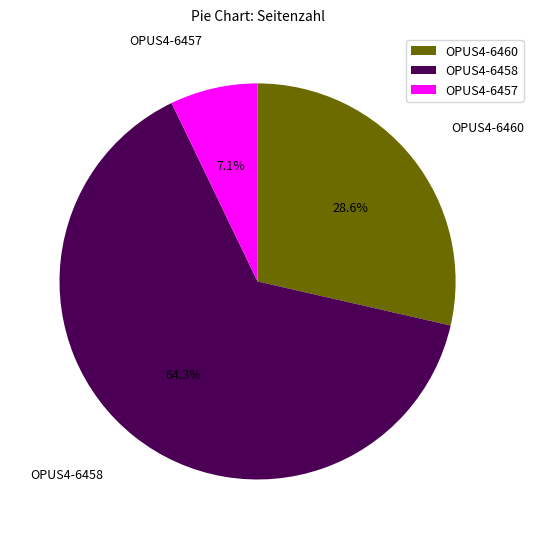

Does OPUS4-6458 represent more than half of the total?

Yes